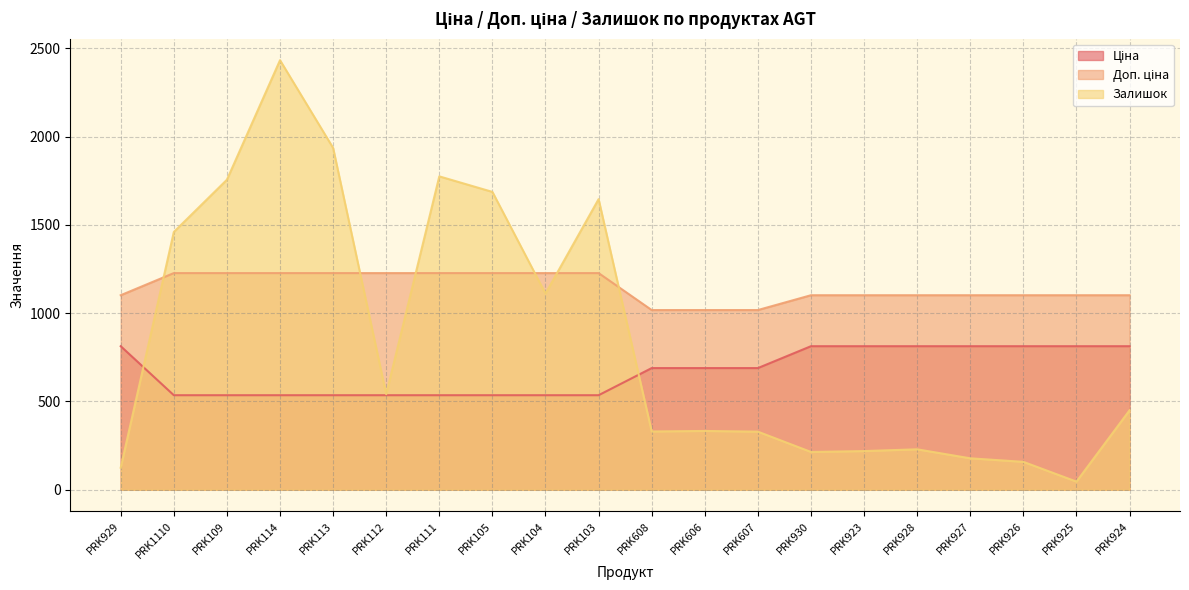

How many lines are shown in the chart?

3